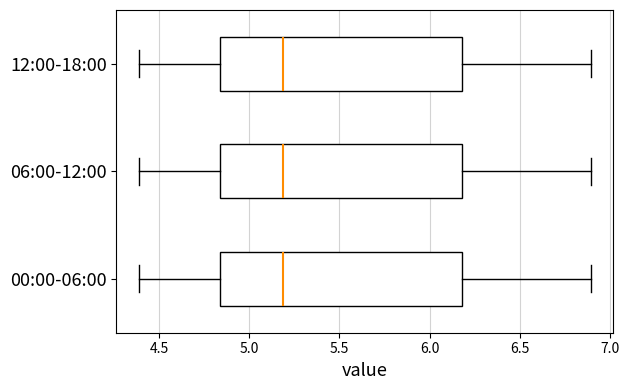

Where is the left edge of the box for 00:00-06:00 on the x-axis? The values are not printed on the chart, so give them approximately, as read against the axis.

4.85